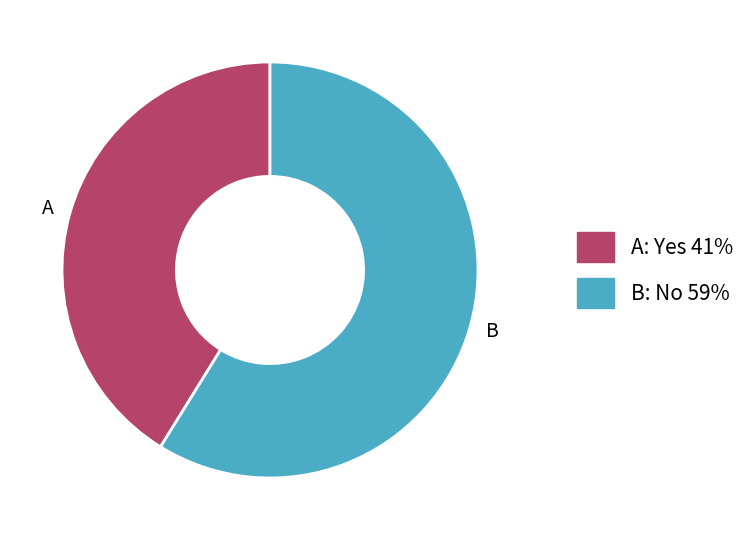

Is there a majority slice in this chart?

Yes